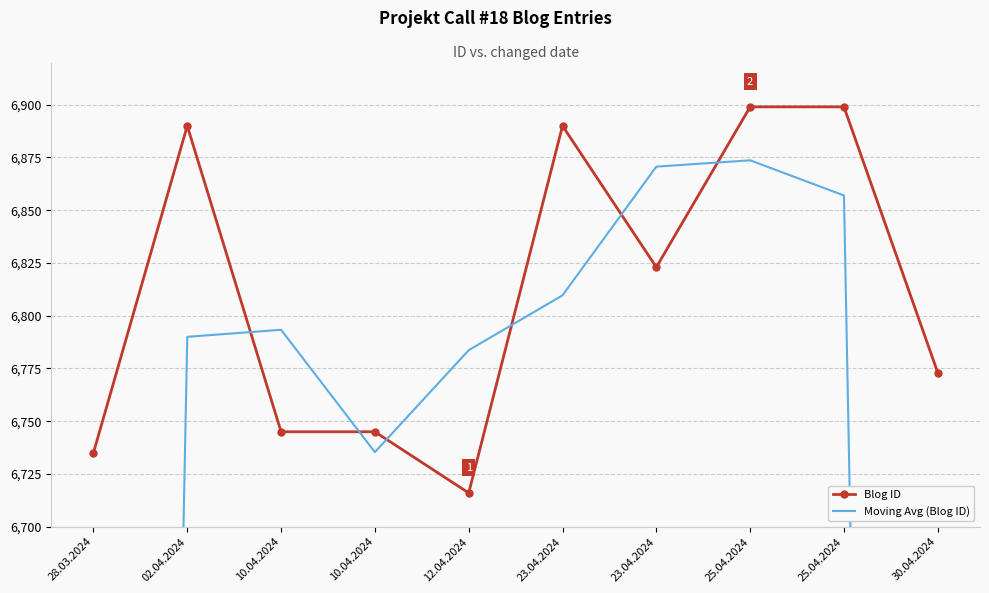

Rank the series by their average value, from lowest to highest.

Moving Avg (Blog ID), Blog ID